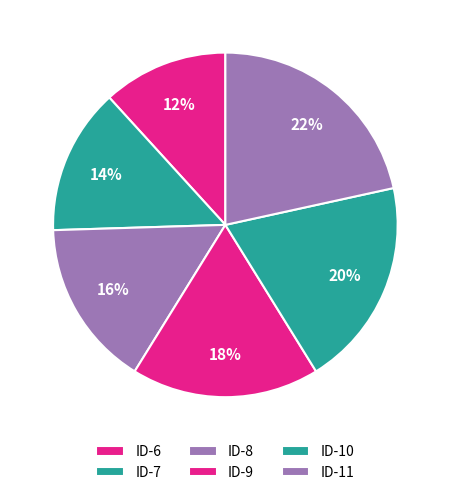

How many segments does this pie chart have?

6